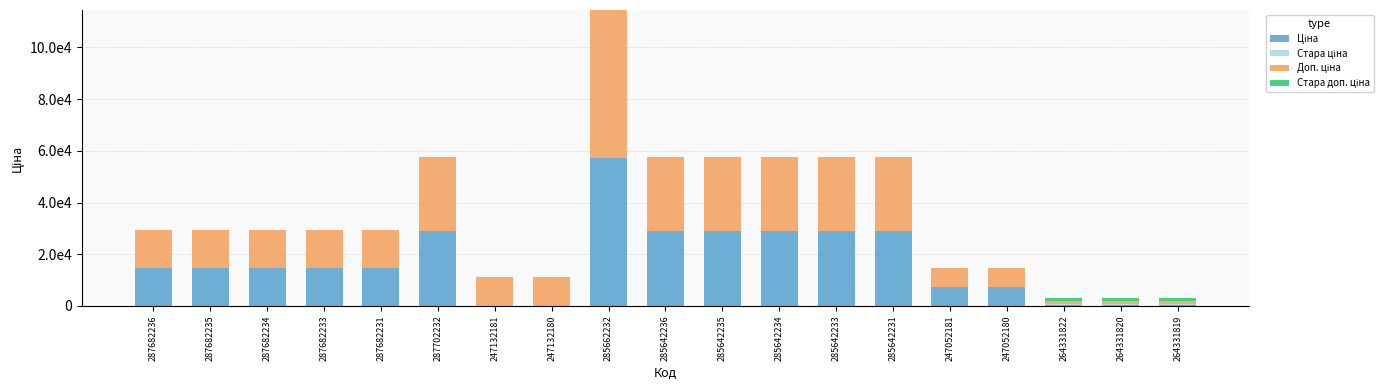

Does the chart contain stacked bars?

Yes